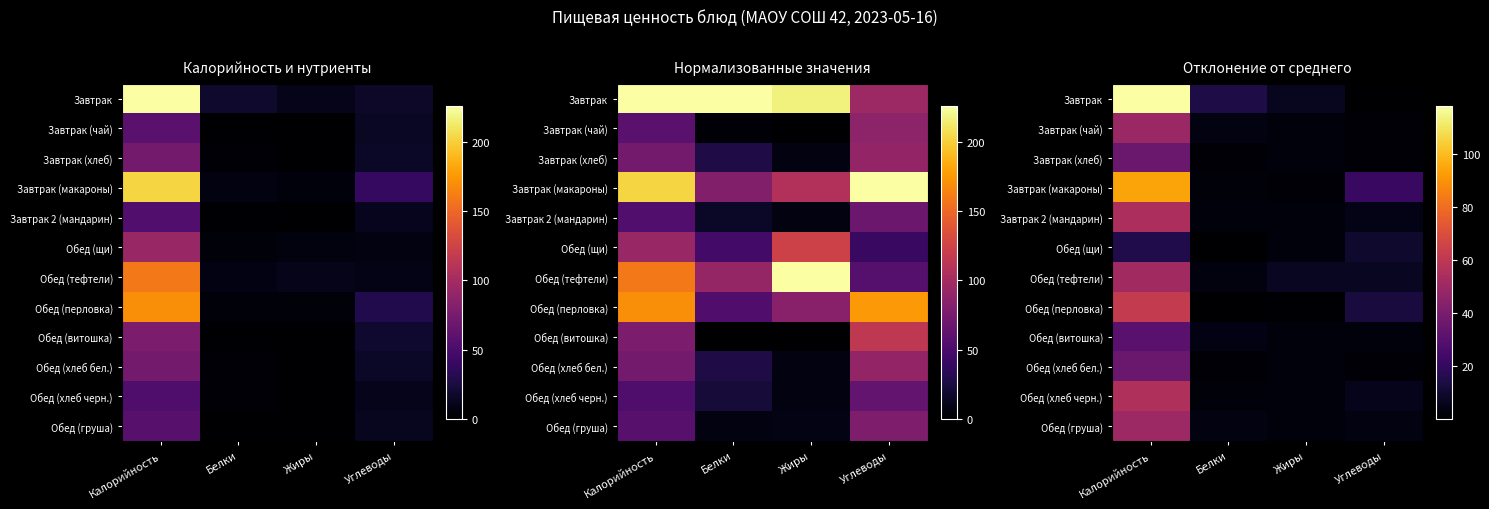

The value of Обед (витошка) at Углеводы is 1.0. True or false?

False